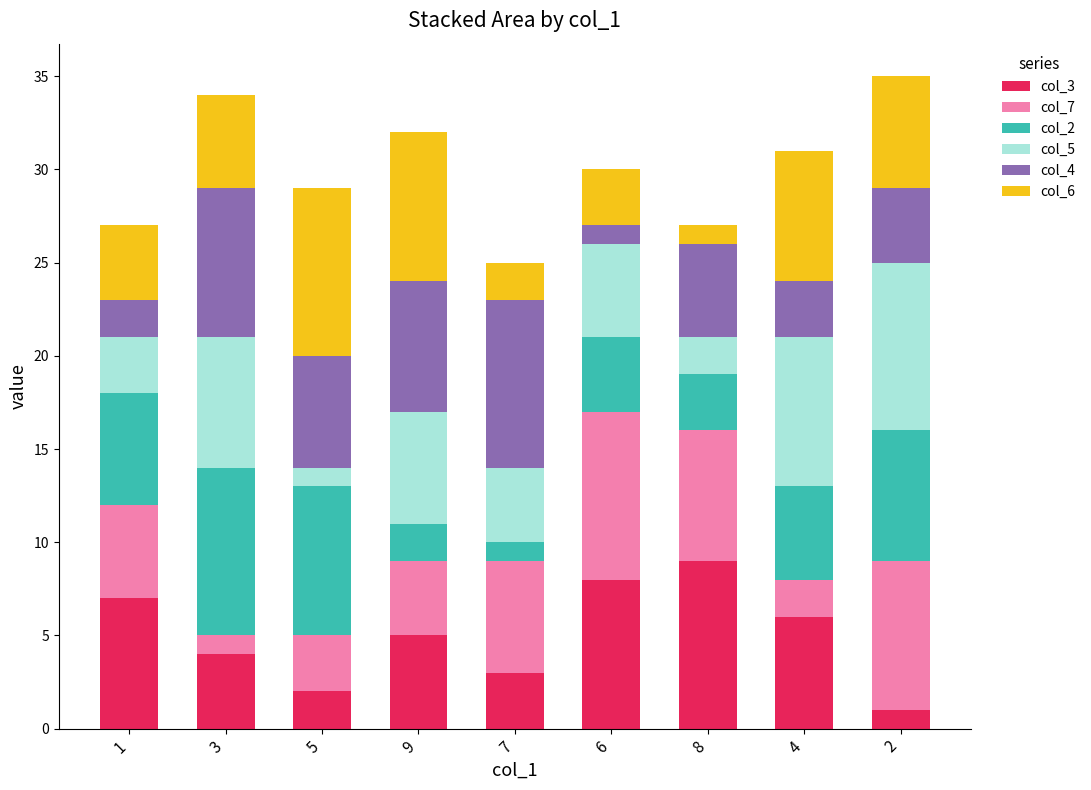

How many bars are there in total?

9